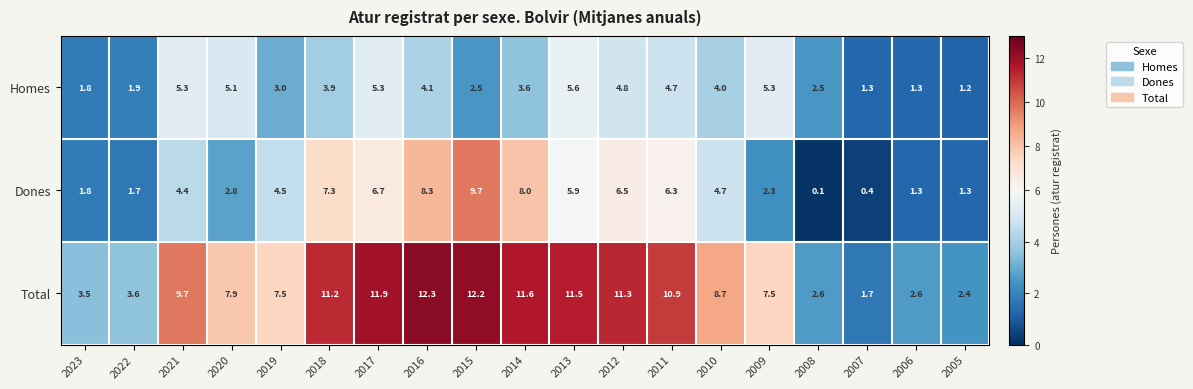

What is the sum of the Homes values at 2010 and 2013?

9.6